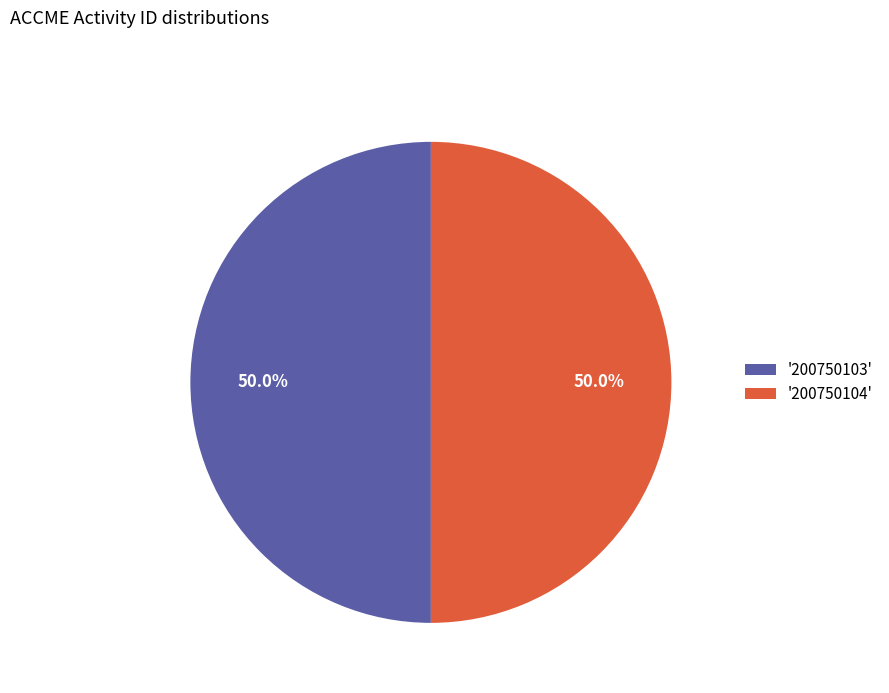

Approximately how many times larger is the value at '200750104' compared to '200750103'?

1.0